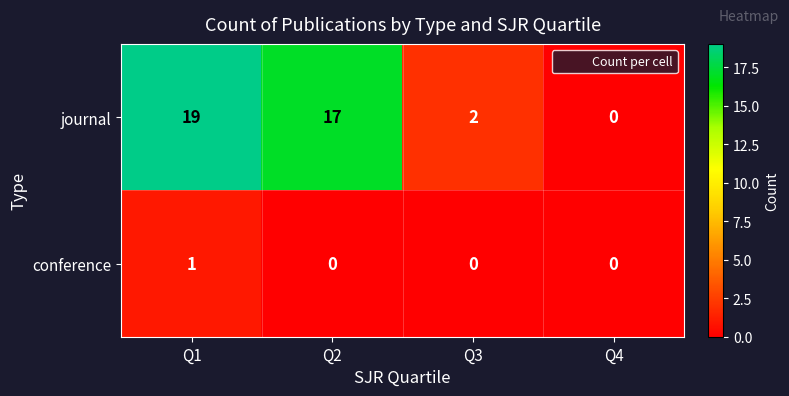

At which category does the chart reach its peak across all series?

Q1